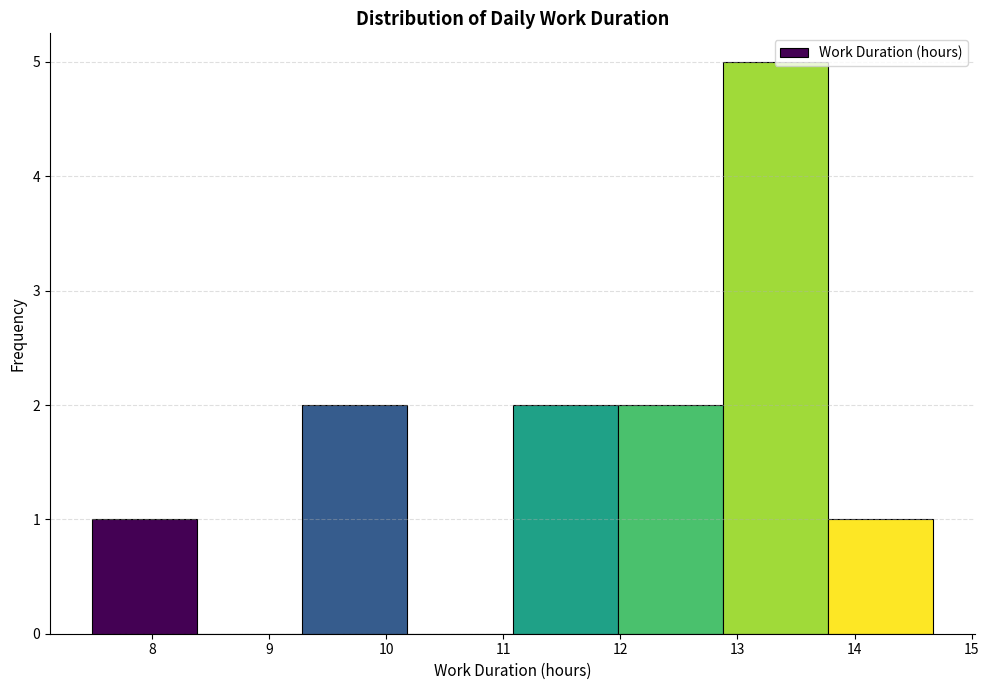

Reading left to right, transcribe this chart: for each bar, give the range it covers on the x-axis and its height. Neither the bar edges nor the heights are printed on the chart, so give them approximately, as read against the axes.

7.5 to 8.4: 1
8.4 to 9.3: 0
9.3 to 10.2: 2
10.2 to 11.1: 0
11.1 to 12.0: 2
12.0 to 12.9: 2
12.9 to 13.8: 5
13.8 to 14.7: 1